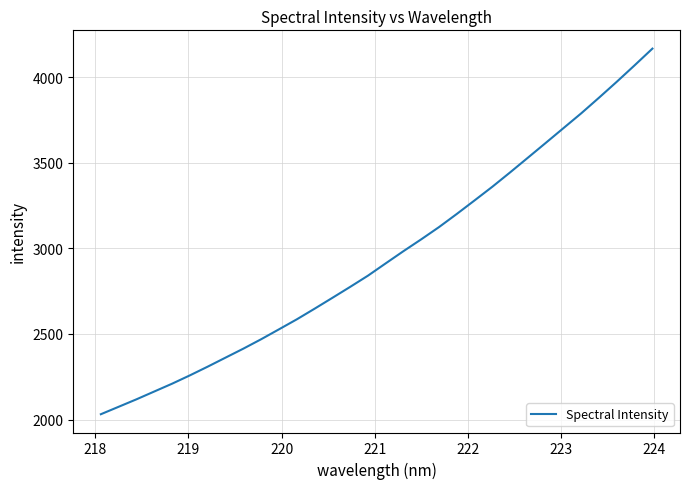

How many values exceed 2912?

16